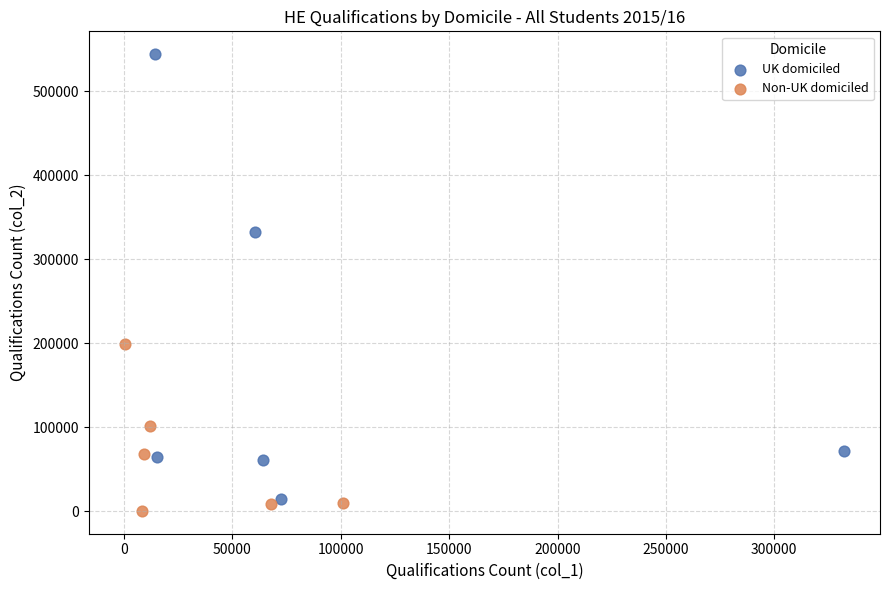

Which series has the largest Y range (max minus min)?

UK domiciled